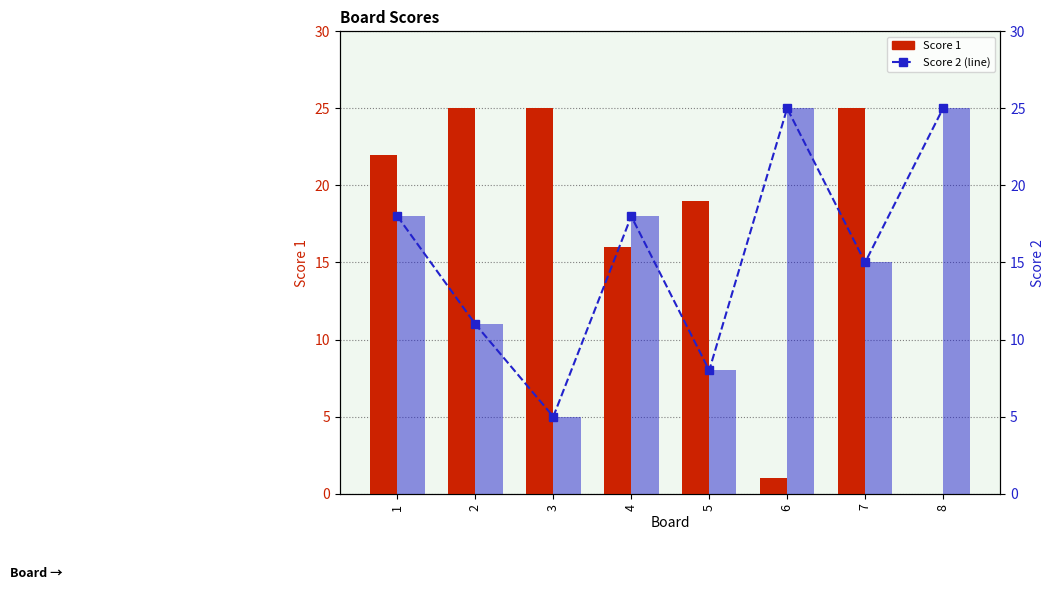

At how many categories does at least one series exceed 2?

8